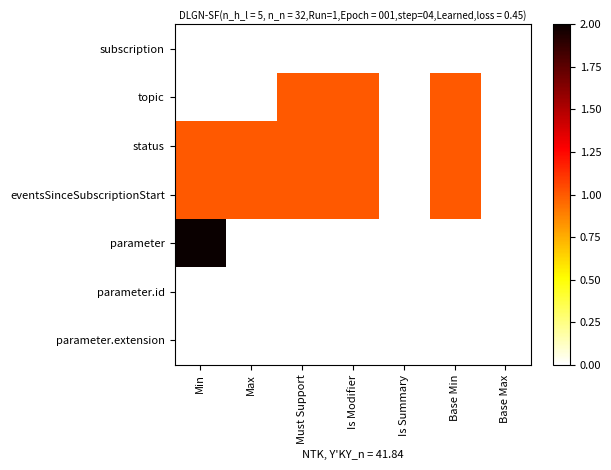

What is the total value across all series at Max?

2